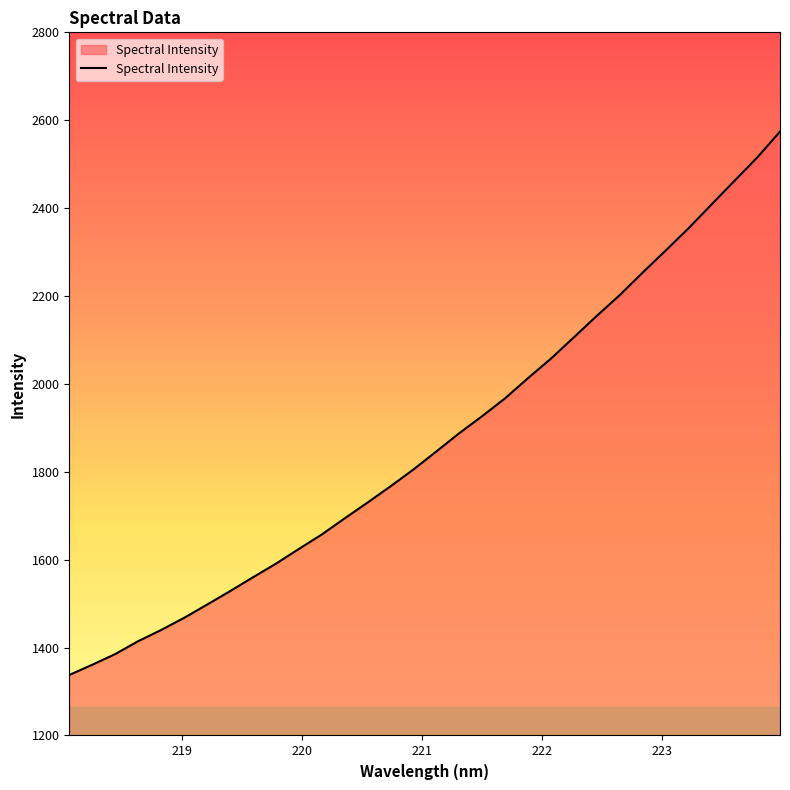

What is the difference between the maximum and minimum values?

1236.4